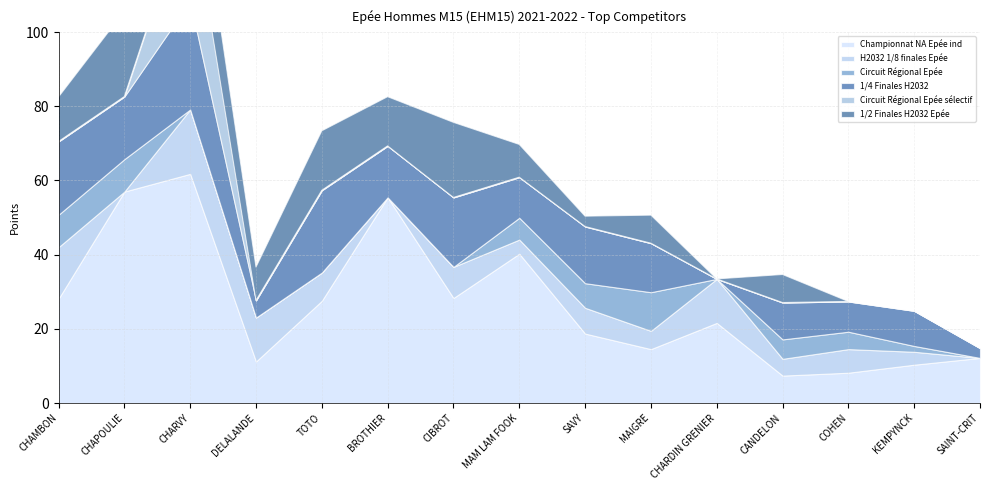

What is the value of the 1/4 Finales H2032 point at the 9th from the left?

15.3